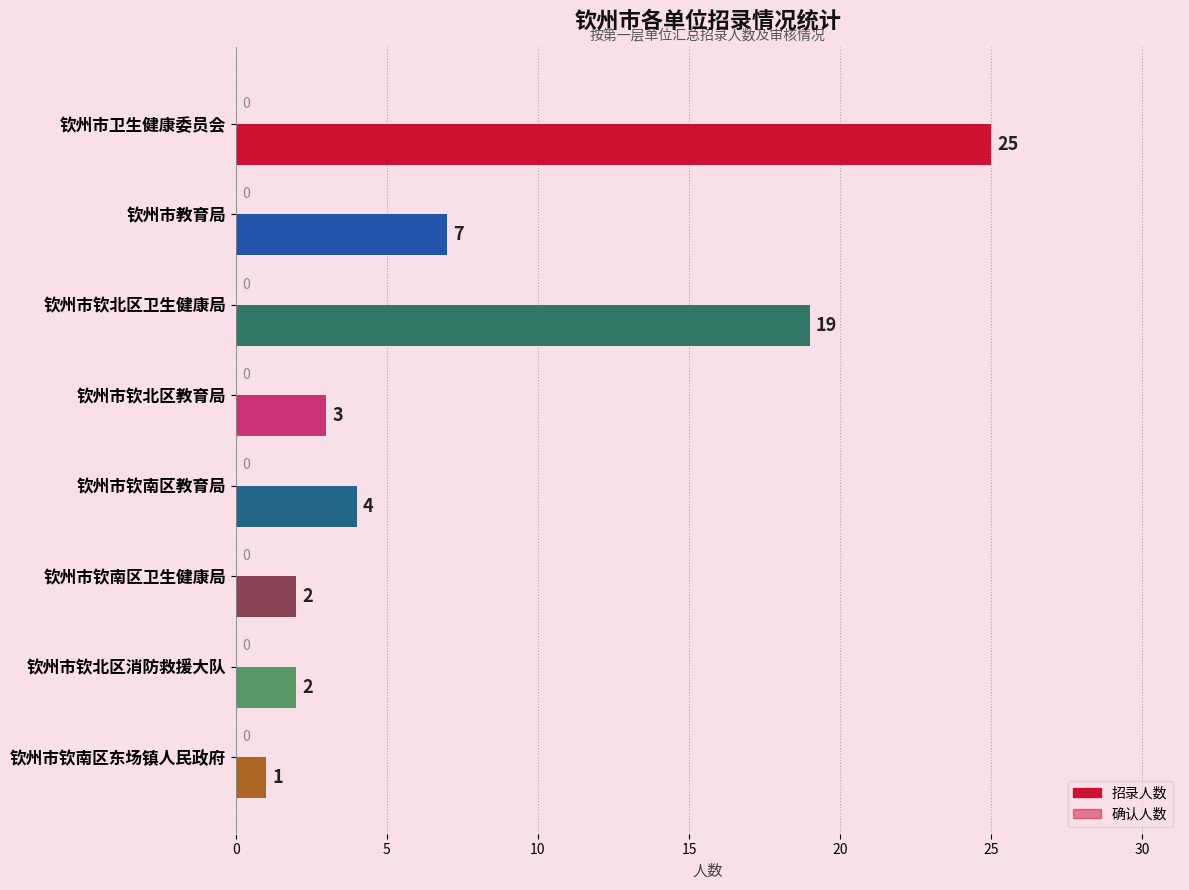

How many bars are there in total?

8